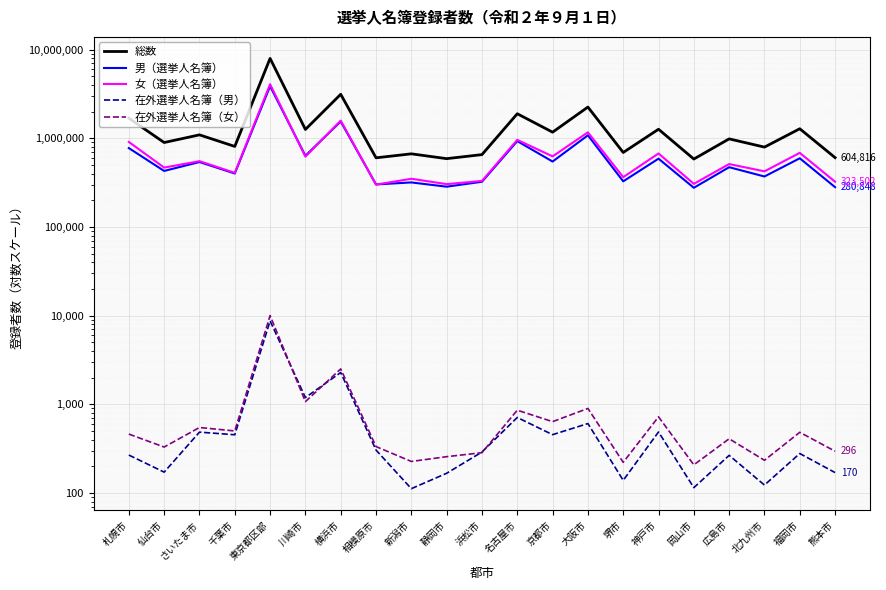

Which category has the highest value across all series?

東京都区部